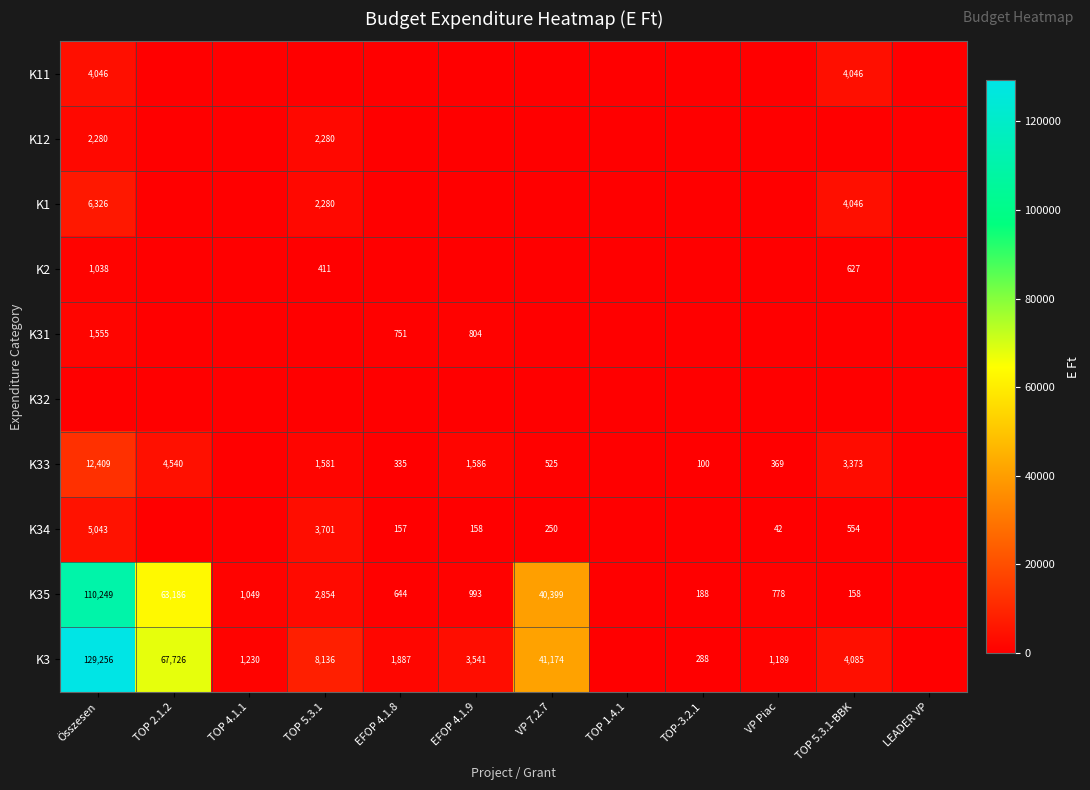

True or false: K2 has a value of 218 at TOP 5.3.1-BBK.

False